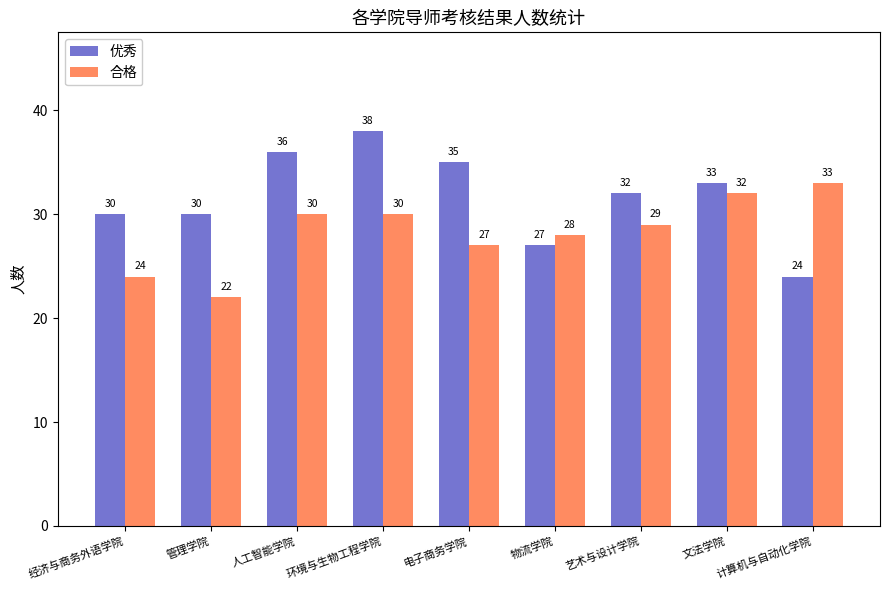

How many values in the 优秀 series are below 32?

4